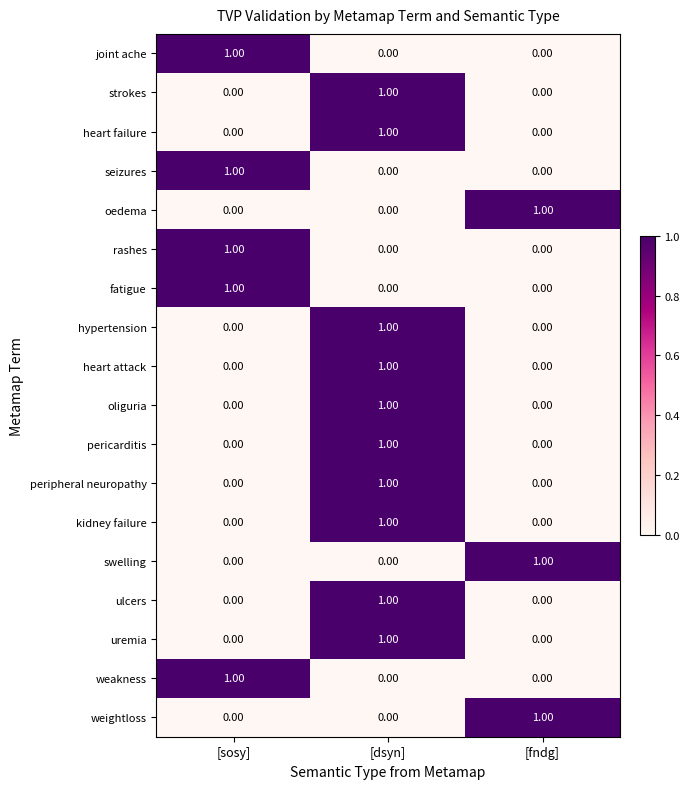

What is the maximum value shown in the chart?

1